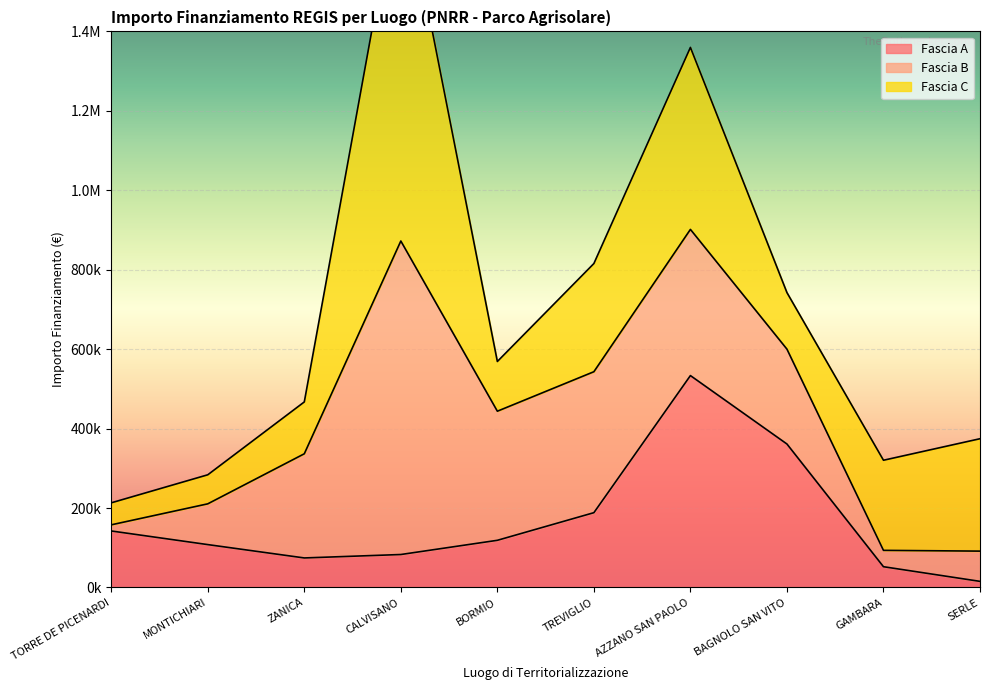

At which label is Fascia A closest to 274480?

TREVIGLIO